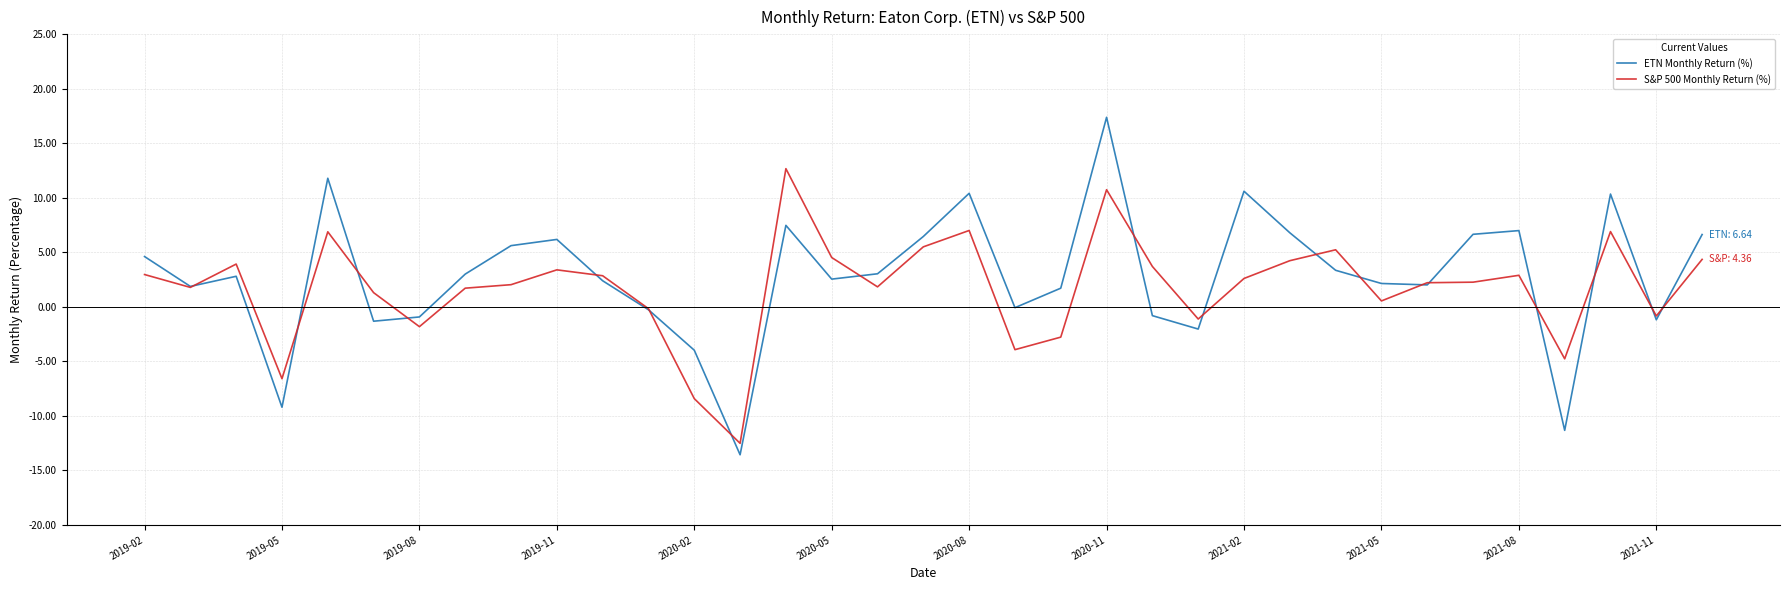

What is the greatest value displayed?

17.4